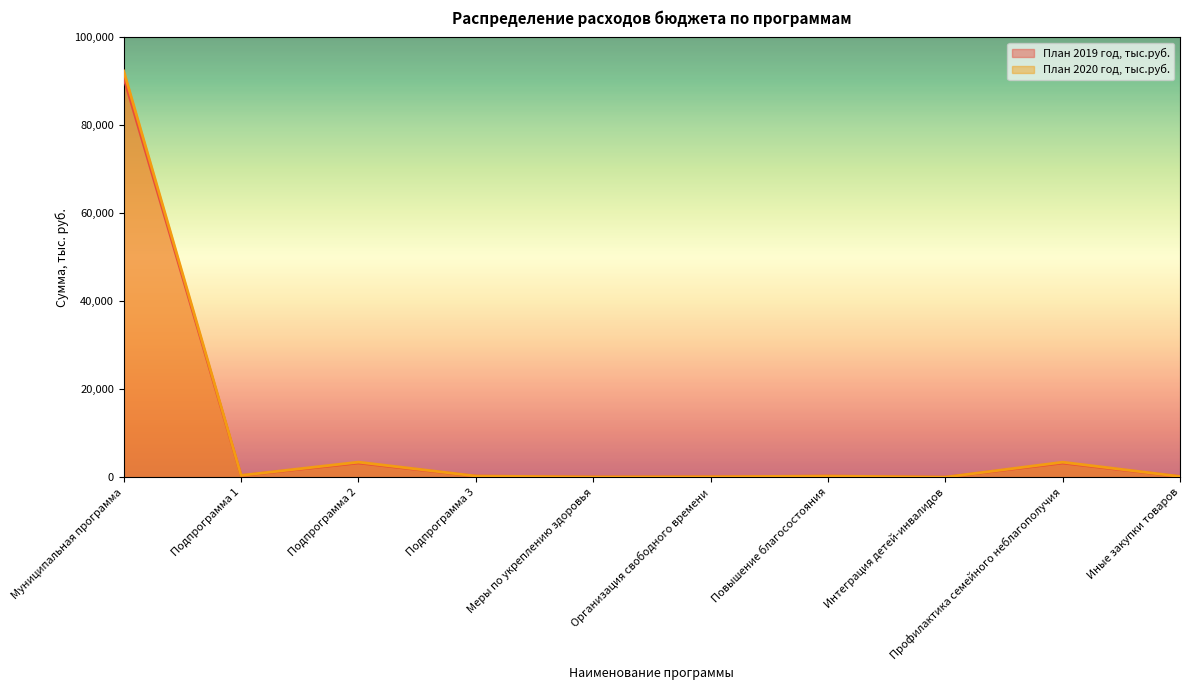

What is the value of the План 2020 год, тыс.руб. point at the 8th from the left?

12.3